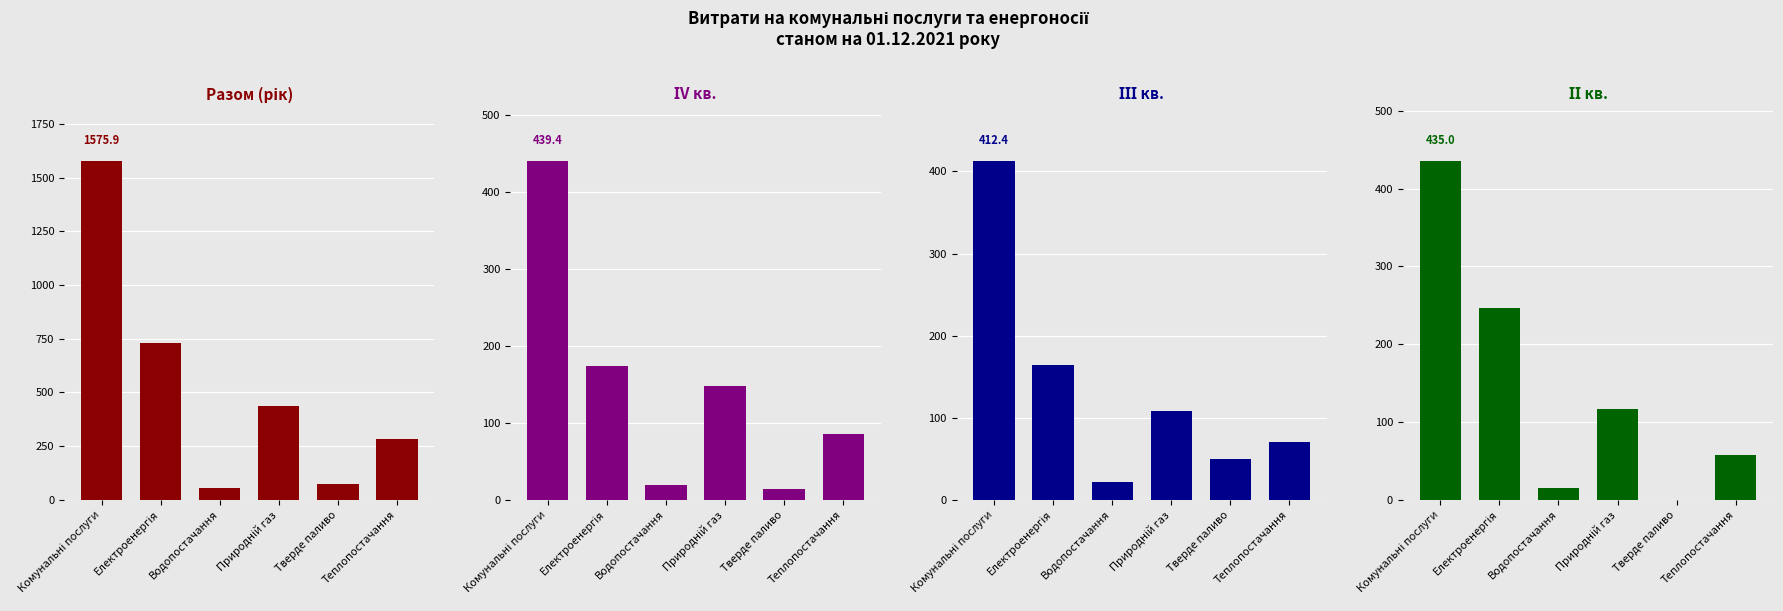

What is the maximum value shown in the chart?

1575.9